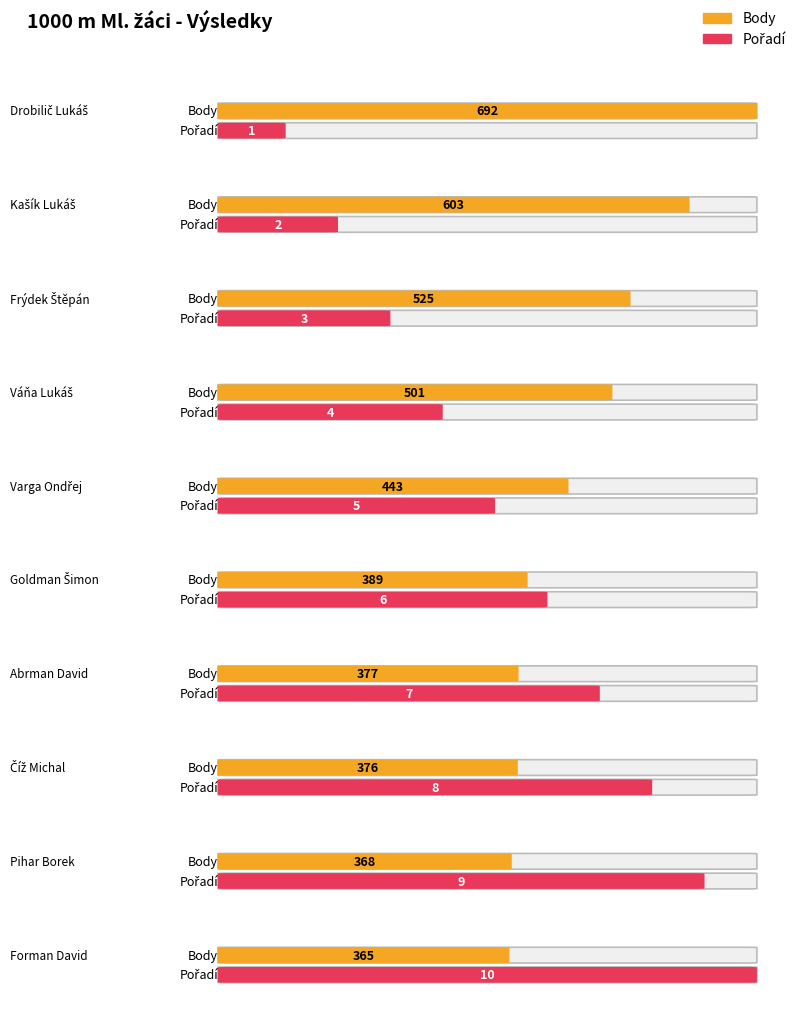

The value of Body at Frýdek Štěpán is 525. True or false?

True